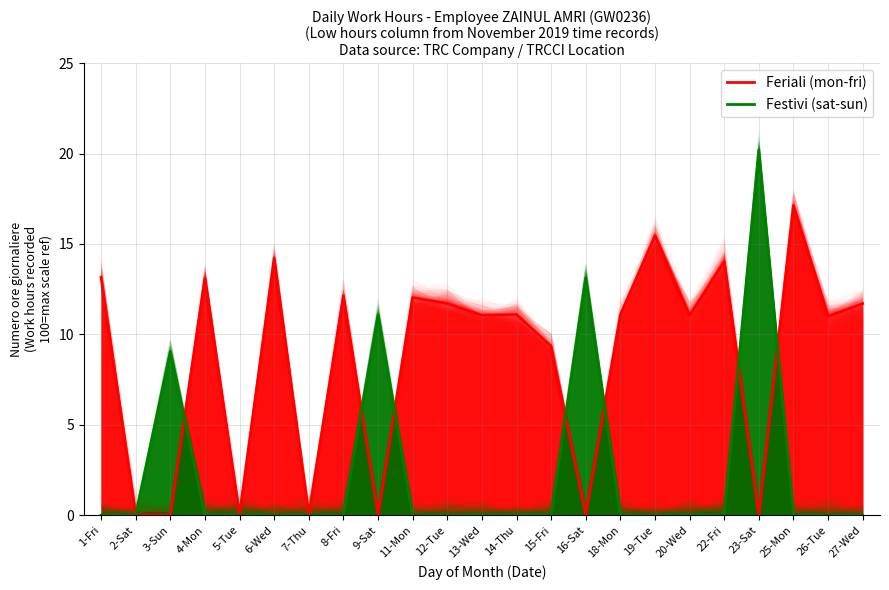

Which label corresponds to the smallest value in the chart?

2-Sat